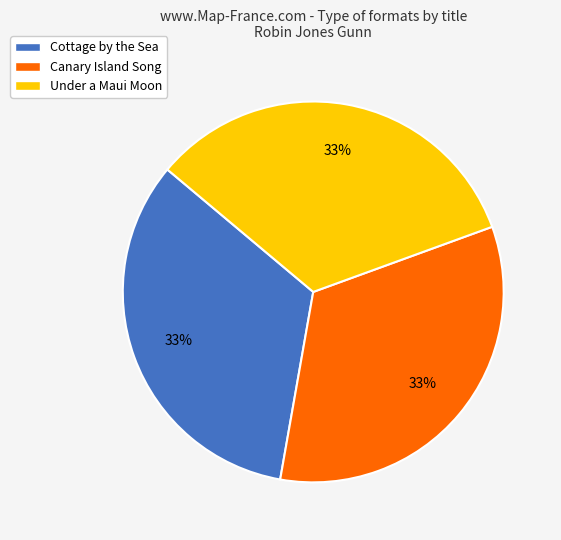

What percentage is the Canary Island Song slice, to the nearest percent?

33%